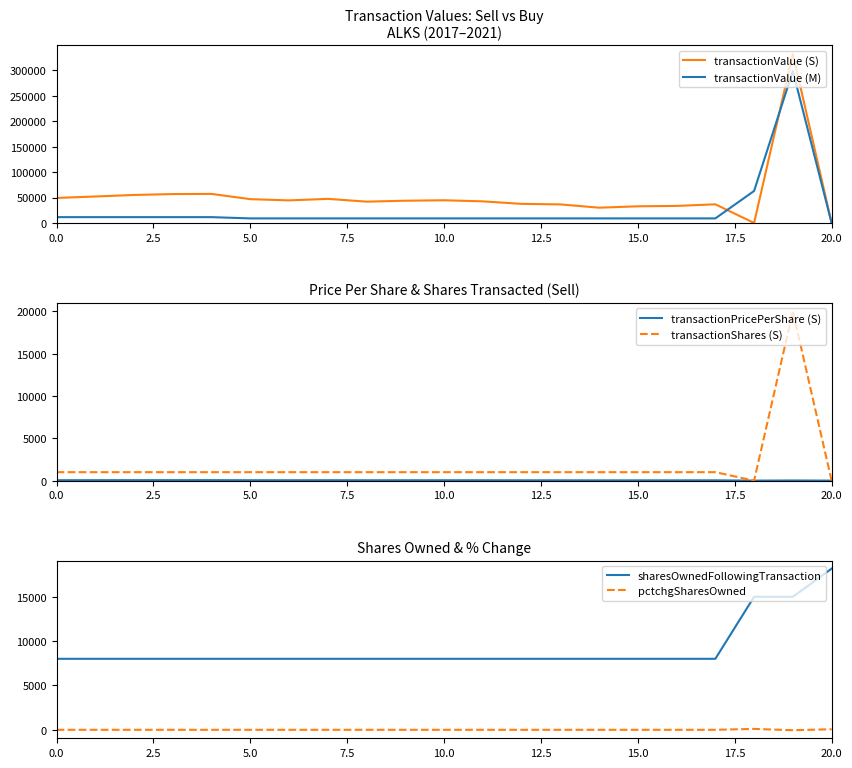

What is the difference between the maximum and minimum values in the transactionValue (S) series?

332262